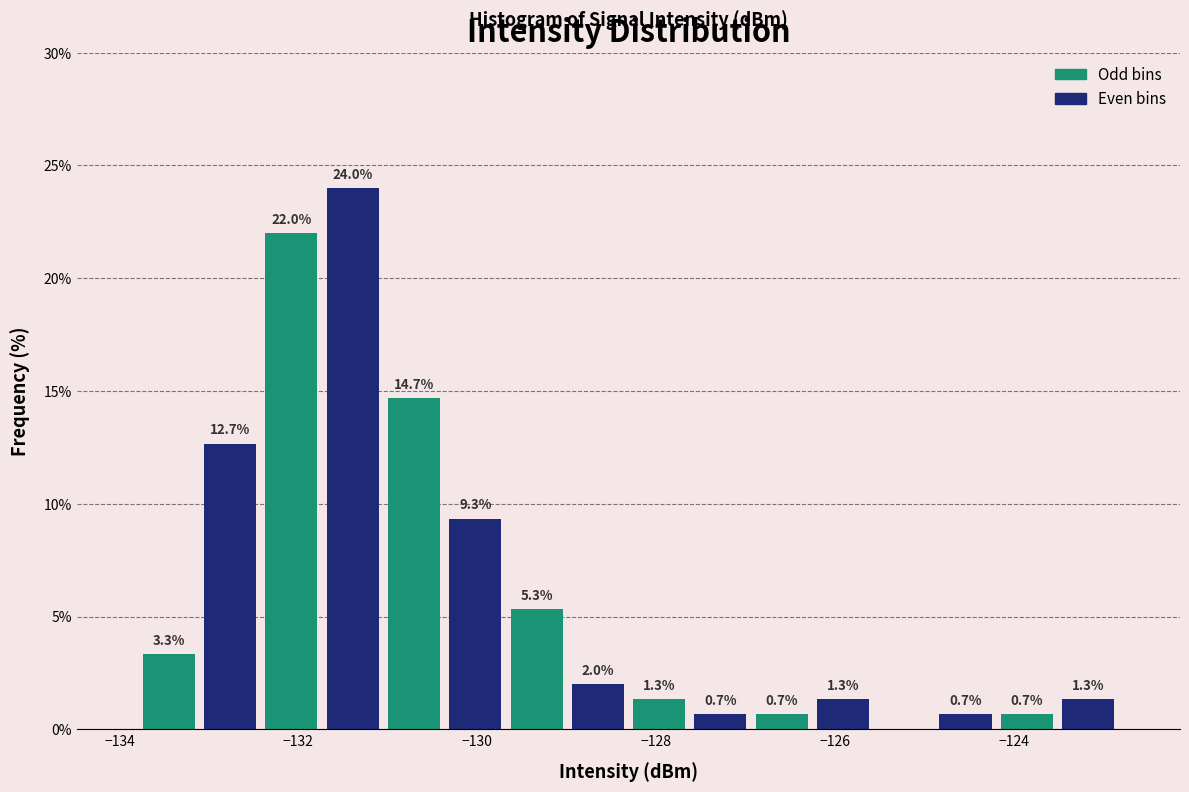

Around what value on the x-axis is the tallest bar? Give the approximate position of its centre, as read against the axis.

-131.4